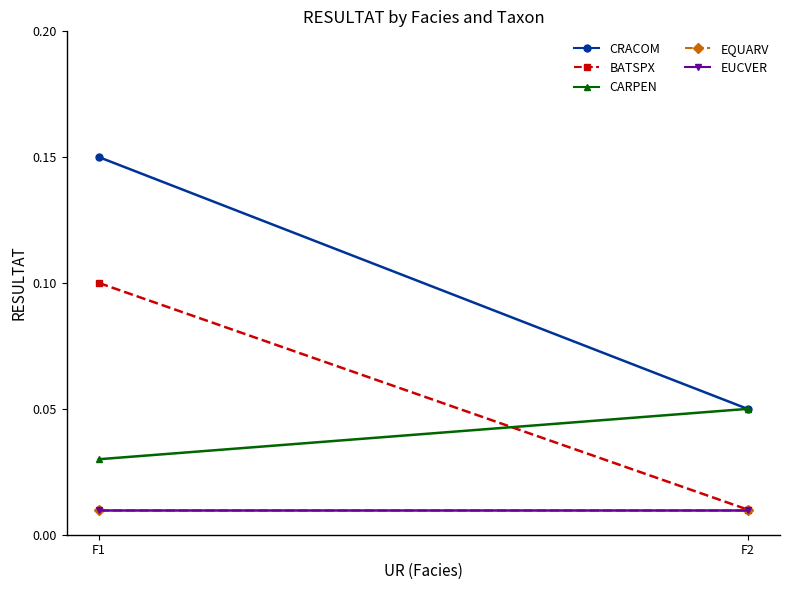

Between F1 and F2, which is larger?

F1